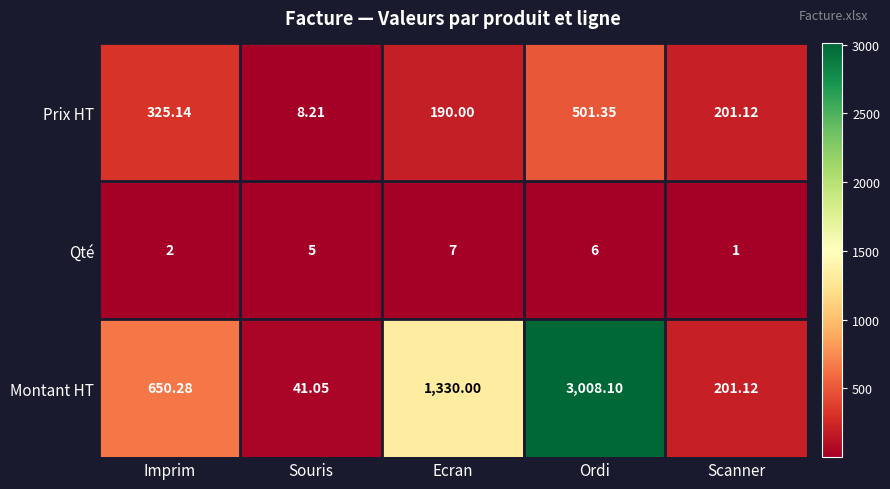

Rank the series by their average value, from lowest to highest.

Qté, Prix HT, Montant HT